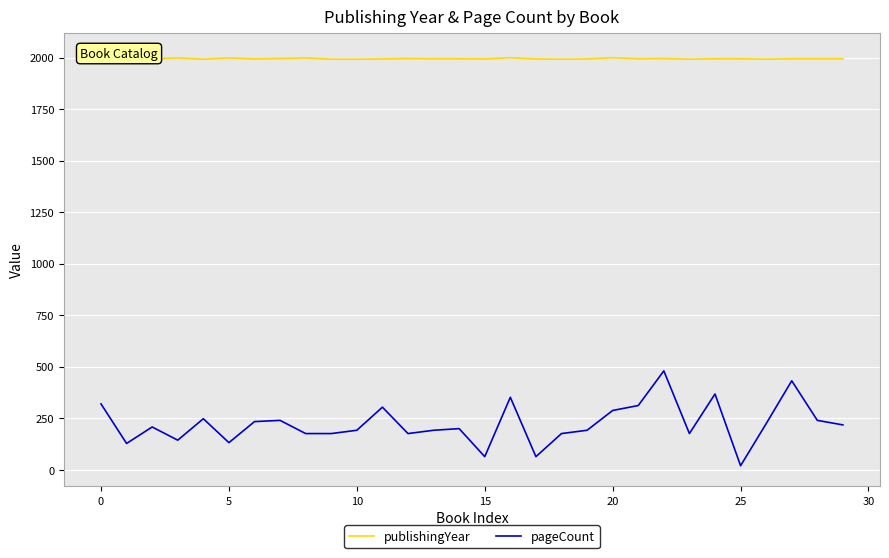

What is the total value across all series at 30?

2235